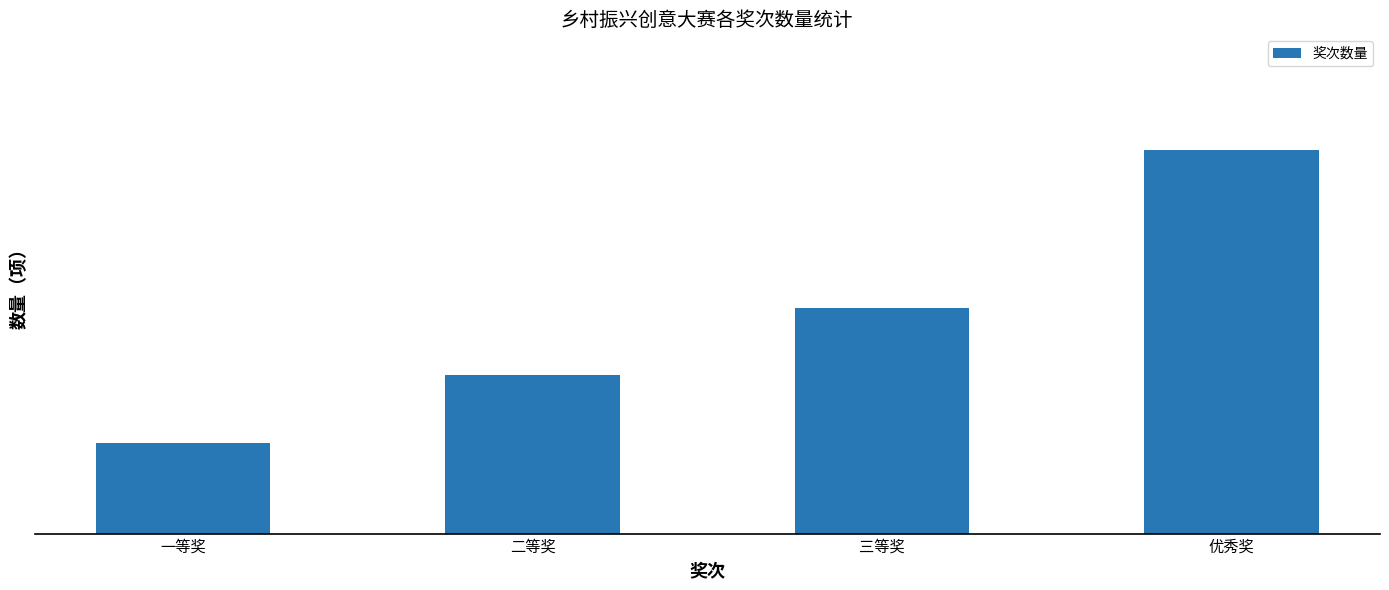

Reading left to right, transcribe all the data shown in this chart.

一等奖=4	二等奖=7	三等奖=10	优秀奖=17